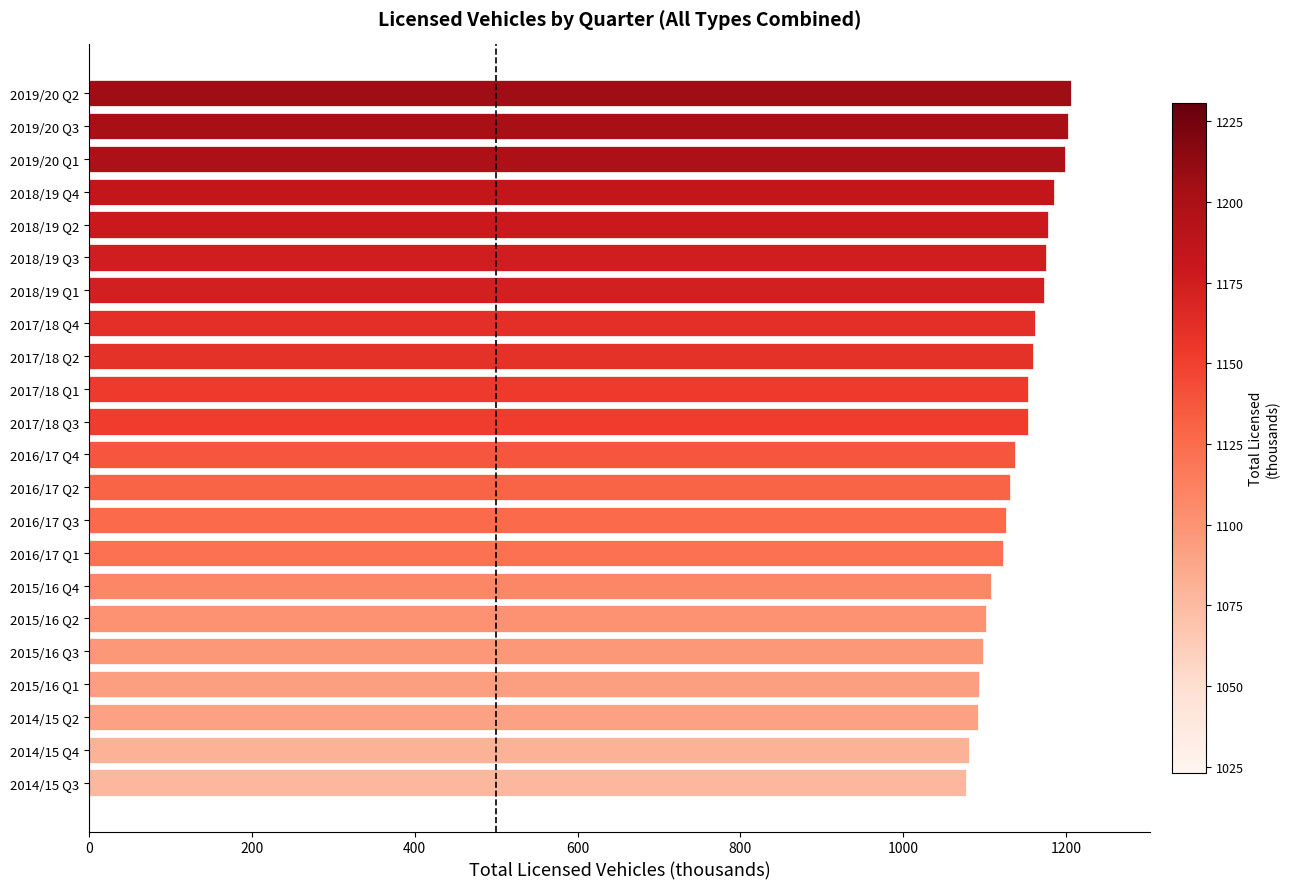

How many bars are there in total?

22